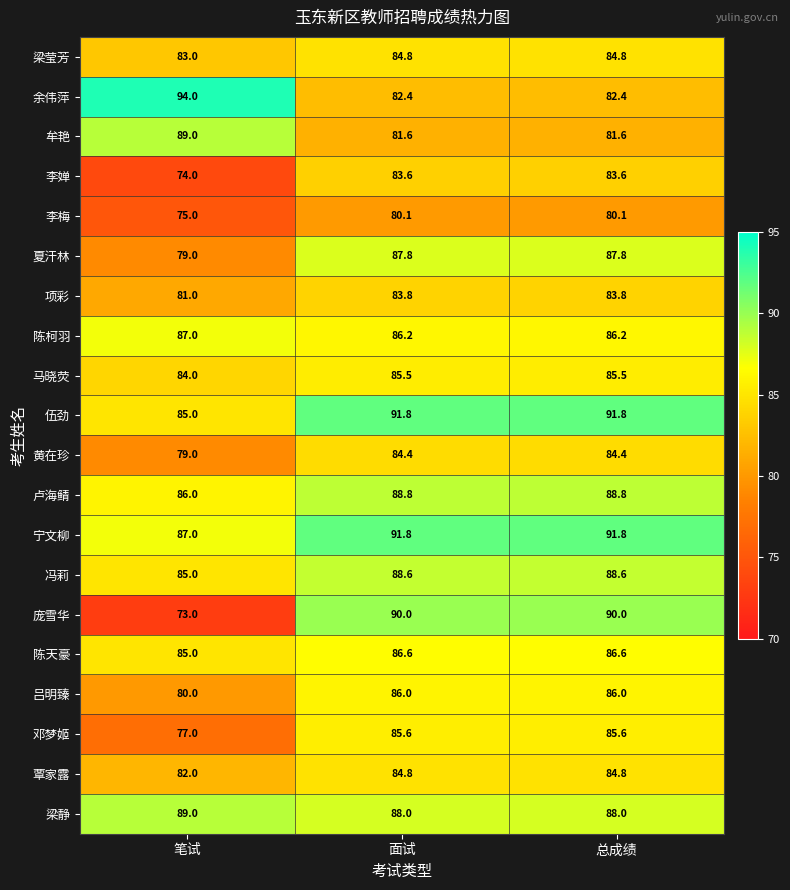

Which series has the largest range (max minus min)?

庞雪华